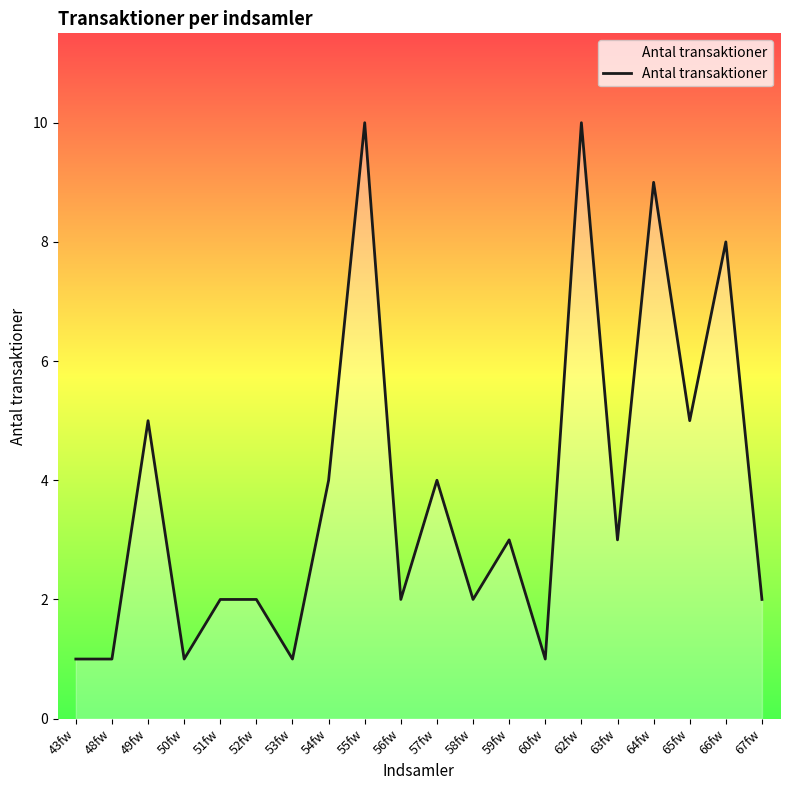

What position from the left is 65fw?

18